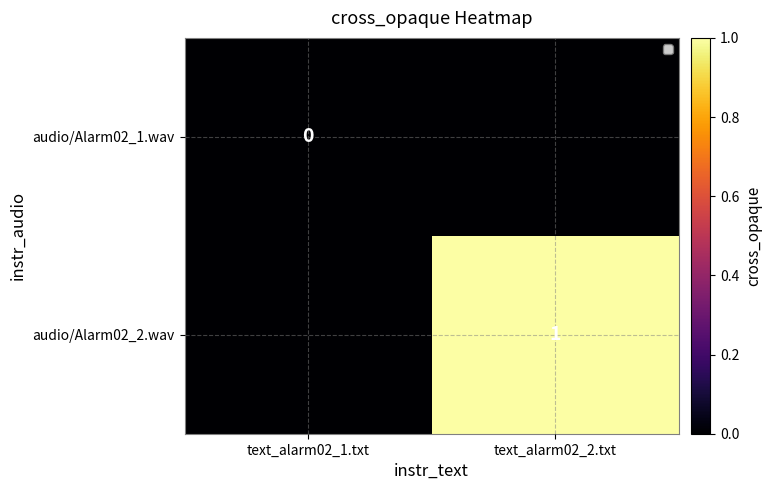

Which category has the highest value across all series?

text_alarm02_2.txt